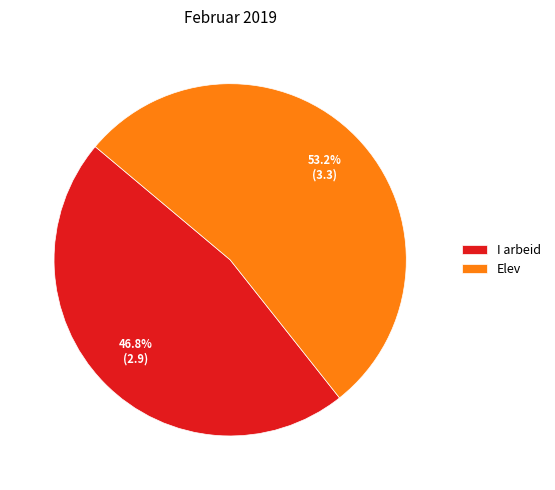

Is it true that I arbeid is 47% of the pie?

True